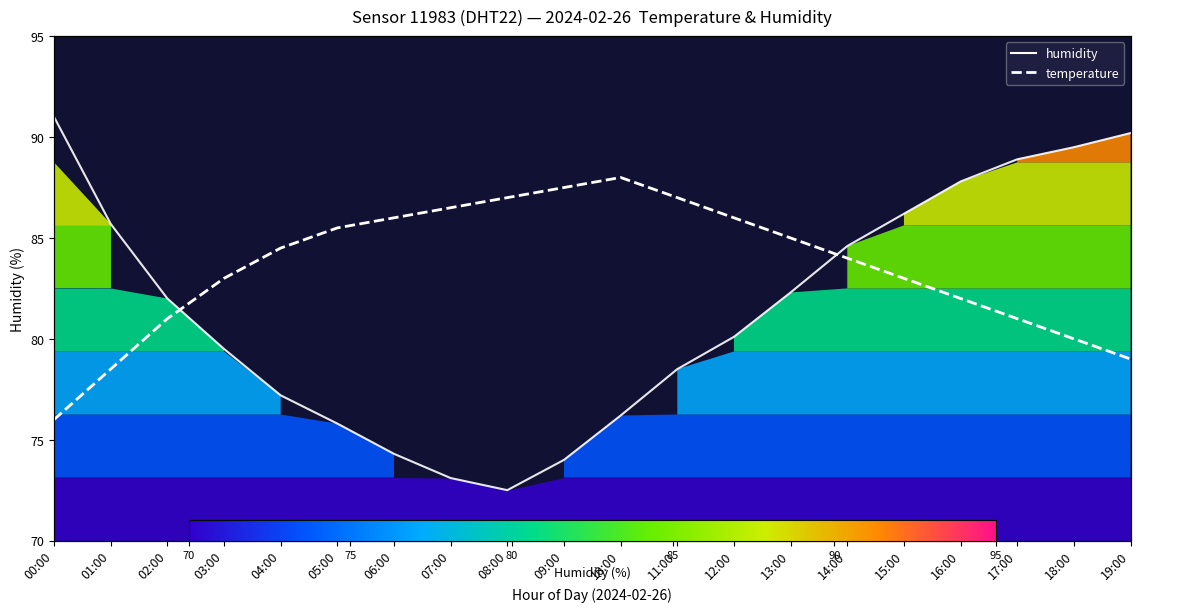

At which label does temperature reach its minimum?

00:00